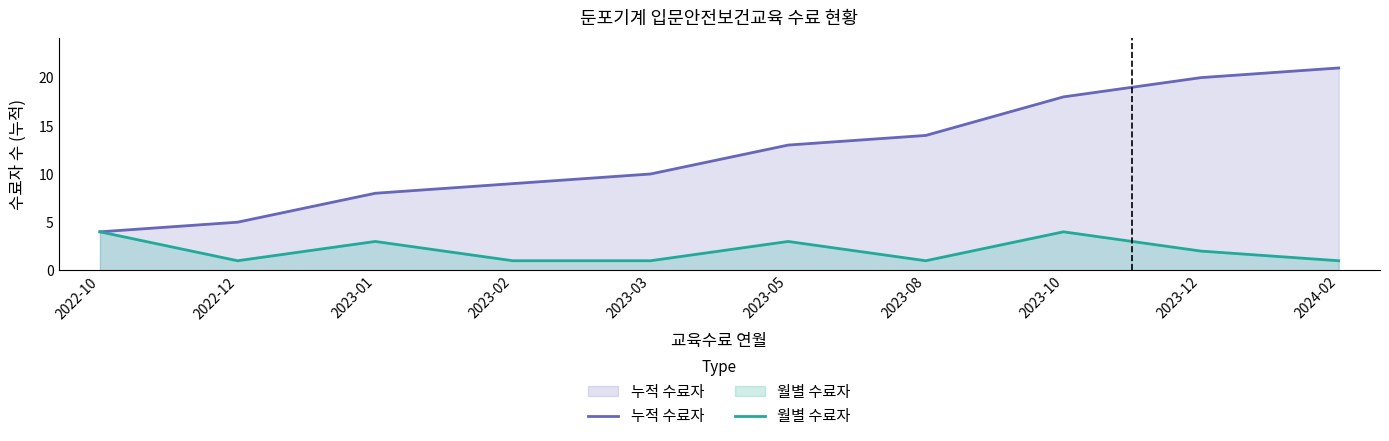

True or false: 누적 수료자 and 월별 수료자 cross at least once.

False